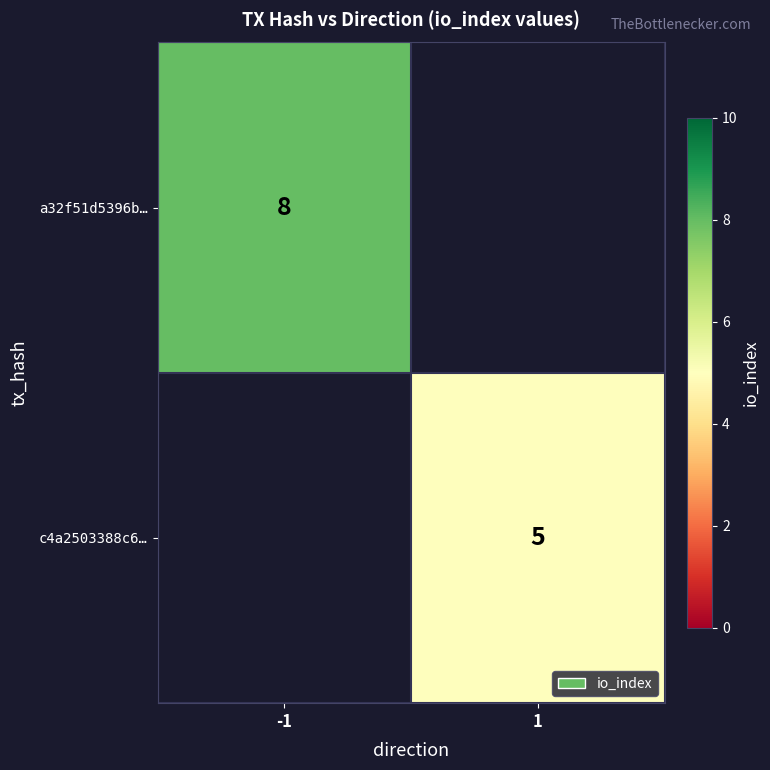

True or false: a32f51d5396b… has a value of 8 at -1.

True